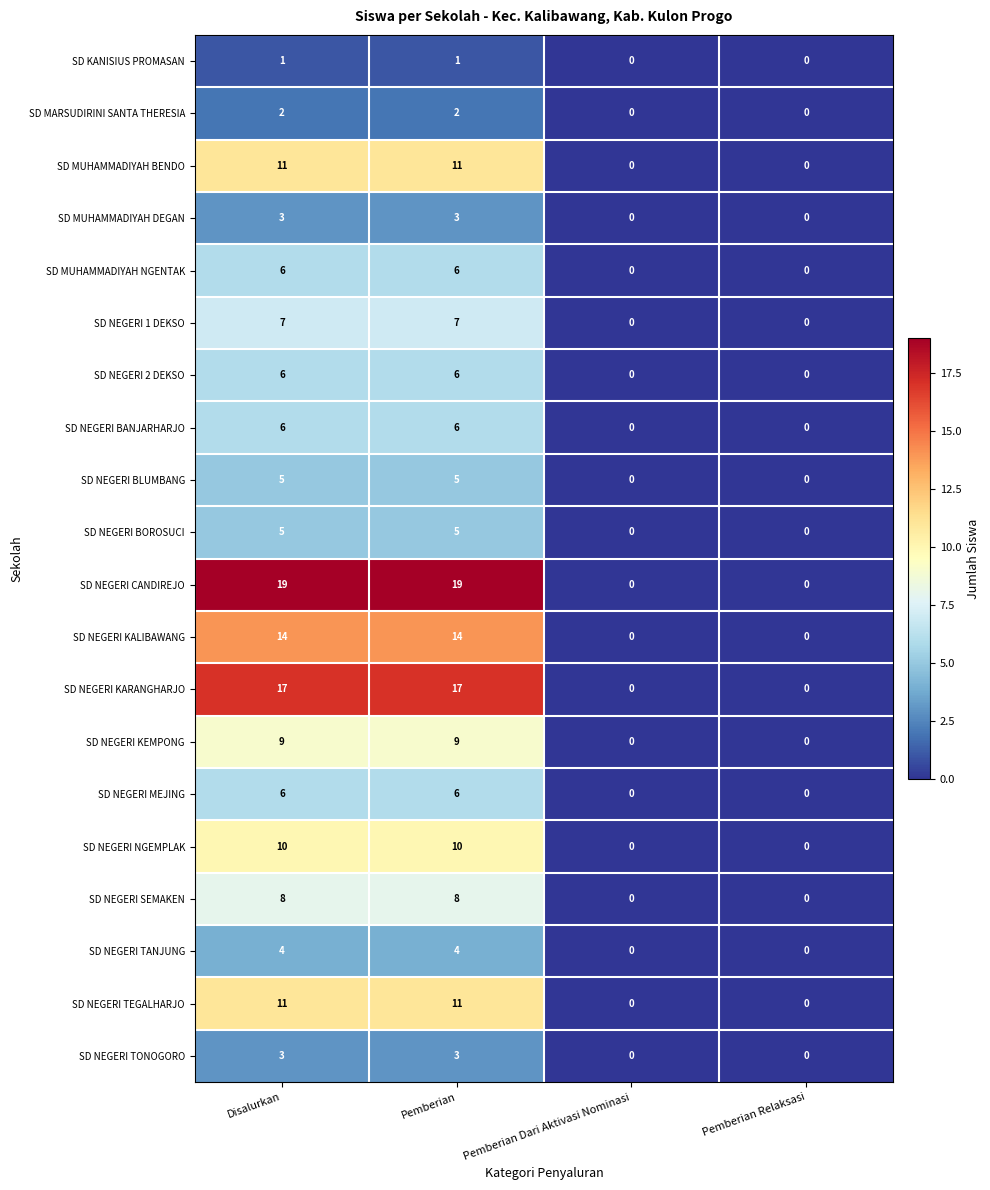

What is the greatest value displayed?

19